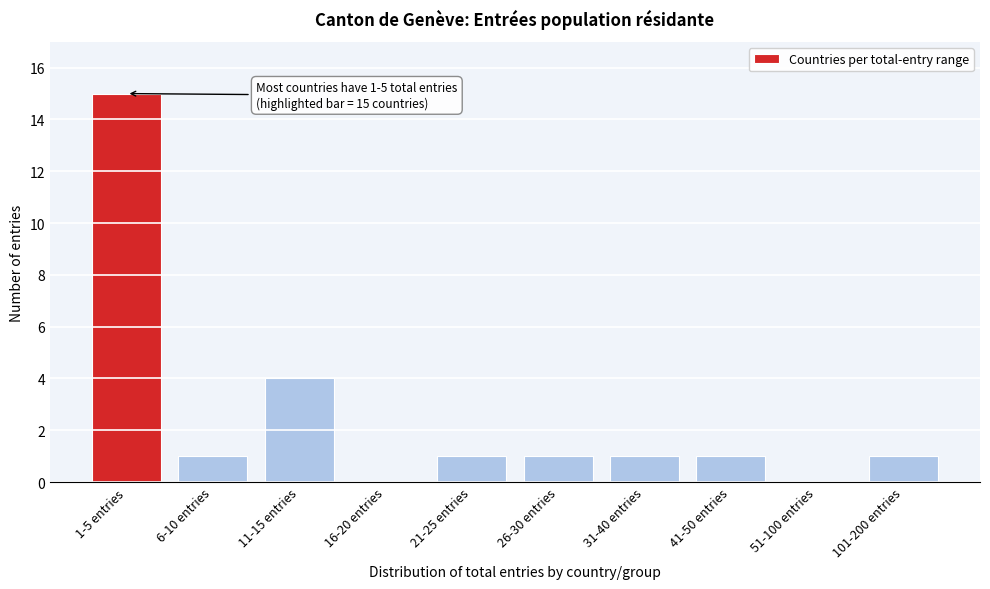

Reading left to right, what are all the values shown in this chart?

1-5 entries=15	6-10 entries=1	11-15 entries=4	16-20 entries=0	21-25 entries=1	26-30 entries=1	31-40 entries=1	41-50 entries=1	51-100 entries=0	101-200 entries=1